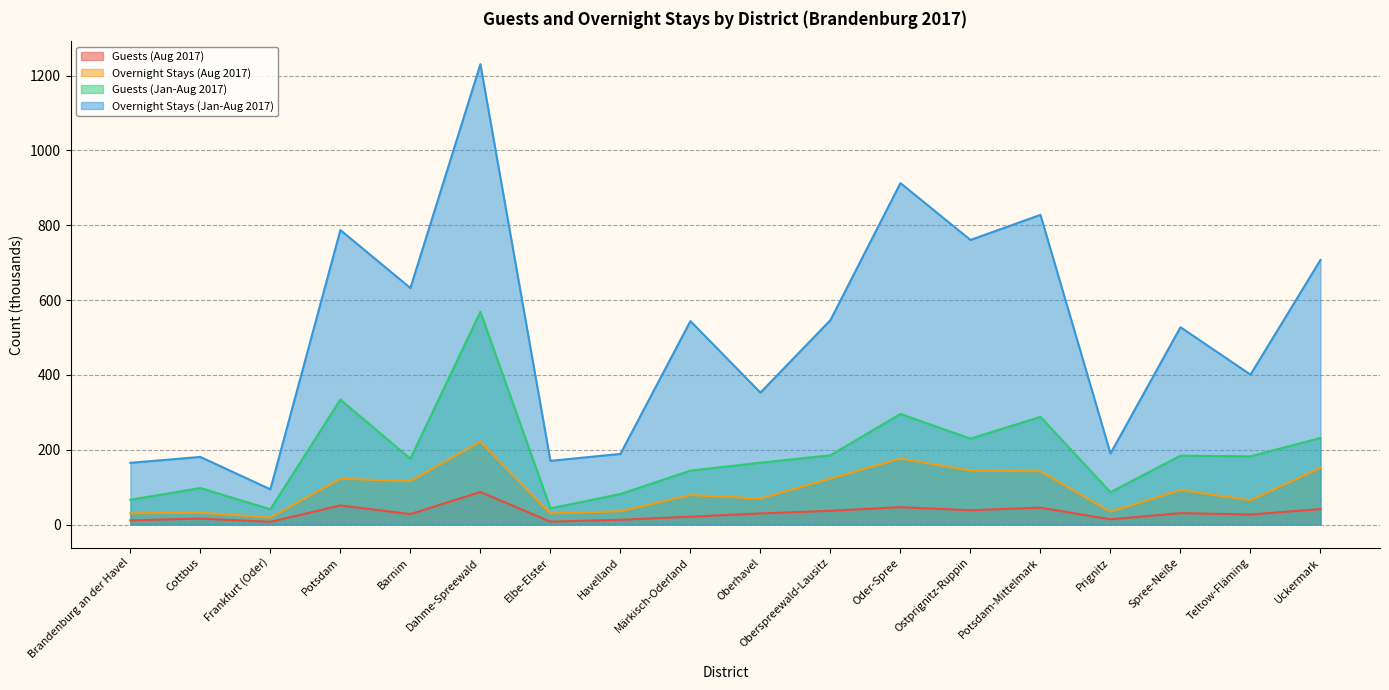

What is the maximum value for Guests (Aug 2017)?

87.0